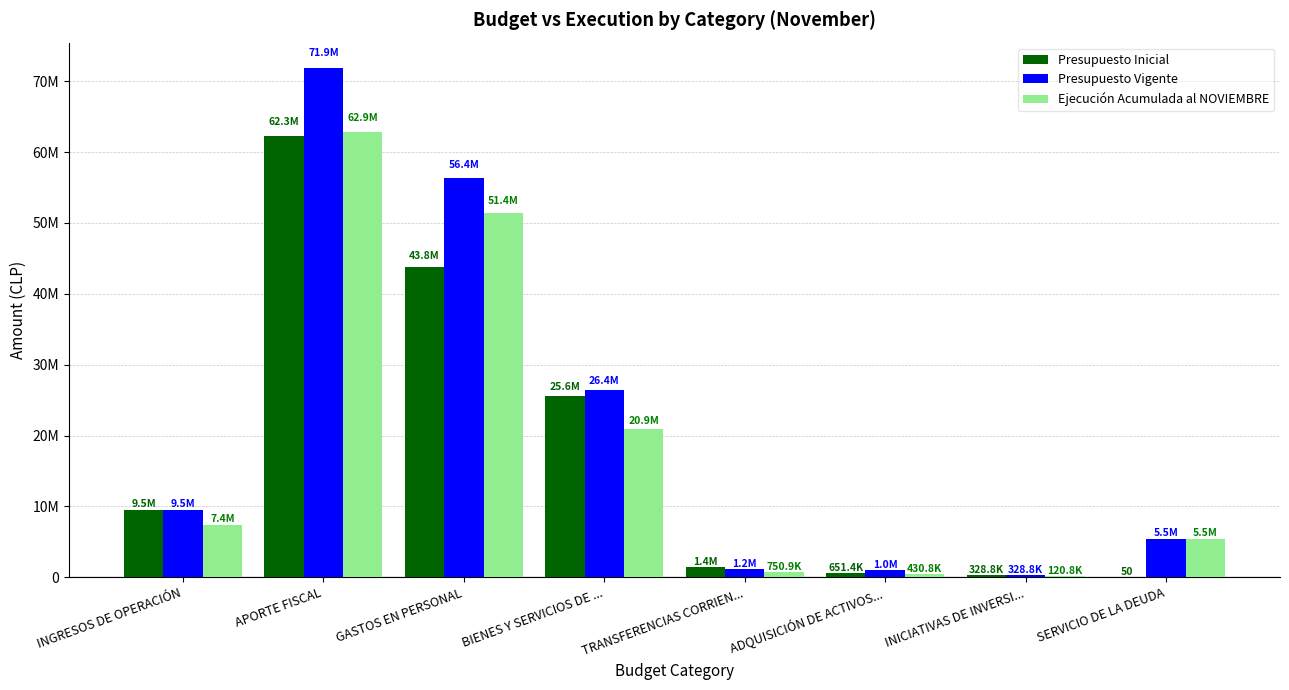

What are all the series names shown in the legend?

Presupuesto Inicial, Presupuesto Vigente, Ejecución Acumulada al NOVIEMBRE